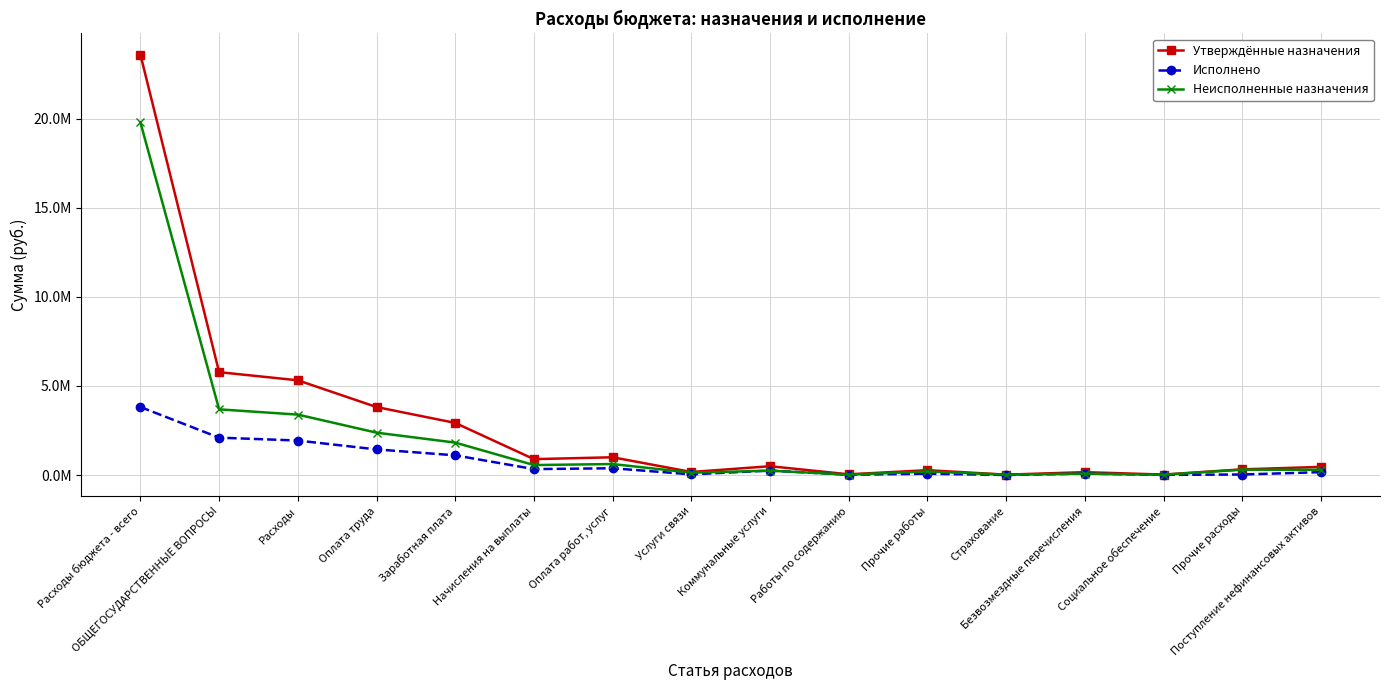

Reading right to left, list all the values displayed in this chart.

Утверждённые назначения: Поступление нефинансовых активов=456482.8	Прочие расходы=318700.0	Социальное обеспечение=25000.0	Безвозмездные перечисления=161200.0	Страхование=20300.0	Прочие работы=272500.0	Работы по содержанию=39740.0	Коммунальные услуги=494016.0	Услуги связи=169700.0	Оплата работ, услуг=996256.0	Начисления на выплаты=890850.0	Заработная плата=2924834.0	Оплата труда=3815684.0	Расходы=5316840.0	ОБЩЕГОСУДАРСТВЕННЫЕ ВОПРОСЫ=5773322.8	Расходы бюджета - всего=23602435.6
Исполнено: Поступление нефинансовых активов=161213.3	Прочие расходы=29310.0	Социальное обеспечение=8872.9	Безвозмездные перечисления=80646.0	Страхование=0.0	Прочие работы=74700.0	Работы по содержанию=16020.0	Коммунальные услуги=250924.1	Услуги связи=38000.0	Оплата работ, услуг=379644.1	Начисления на выплаты=332232.0	Заработная плата=1105212.1	Оплата труда=1437444.1	Расходы=1935917.1	ОБЩЕГОСУДАРСТВЕННЫЕ ВОПРОСЫ=2097130.4	Расходы бюджета - всего=3817917.1
Неисполненные назначения: Поступление нефинансовых активов=295269.5	Прочие расходы=299390.0	Социальное обеспечение=16127.1	Безвозмездные перечисления=80554.0	Страхование=20300.0	Прочие работы=197800.0	Работы по содержанию=23720.0	Коммунальные услуги=243091.9	Услуги связи=131700.0	Оплата работ, услуг=616611.9	Начисления на выплаты=558618.0	Заработная плата=1819621.9	Оплата труда=2378239.9	Расходы=3390922.9	ОБЩЕГОСУДАРСТВЕННЫЕ ВОПРОСЫ=3686192.4	Расходы бюджета - всего=19794518.6